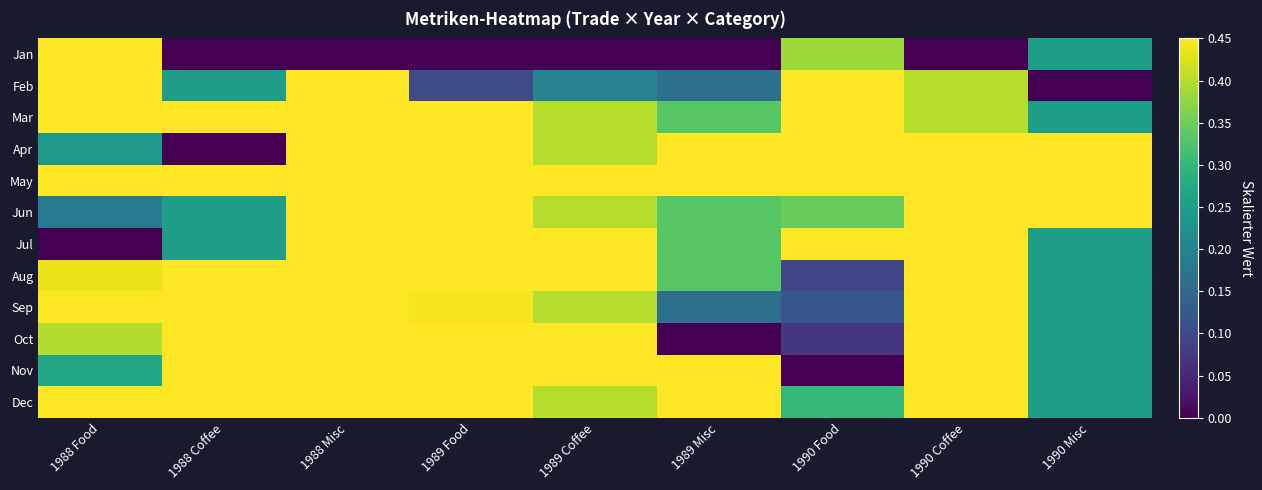

What is the greatest value displayed?

1.0